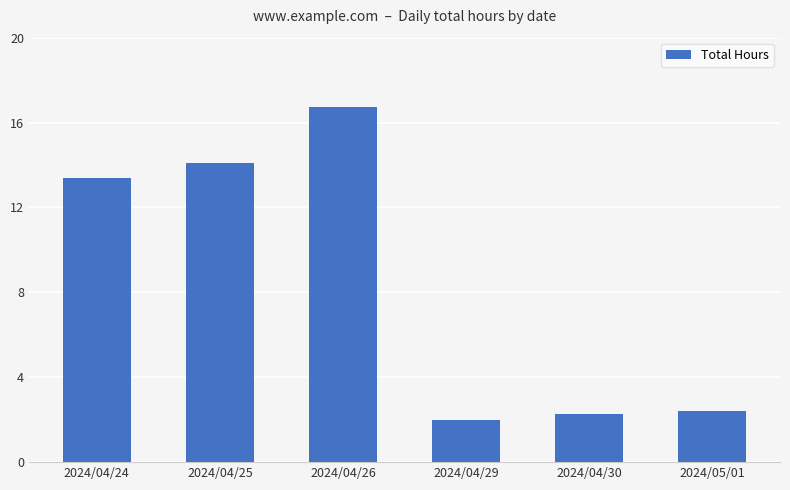

Are the bars horizontal?

No